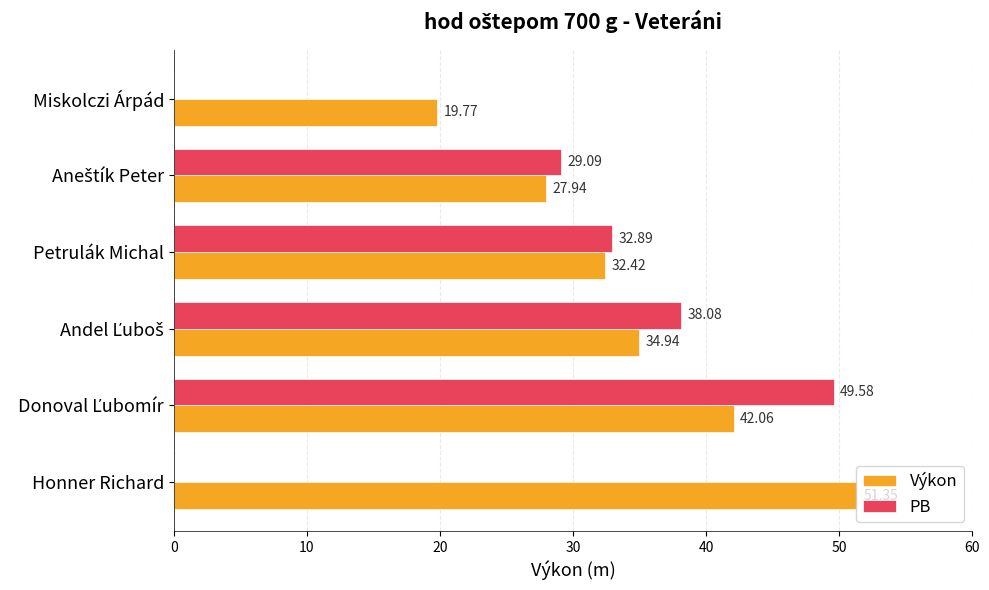

What is the highest value of the Výkon series?

51.4